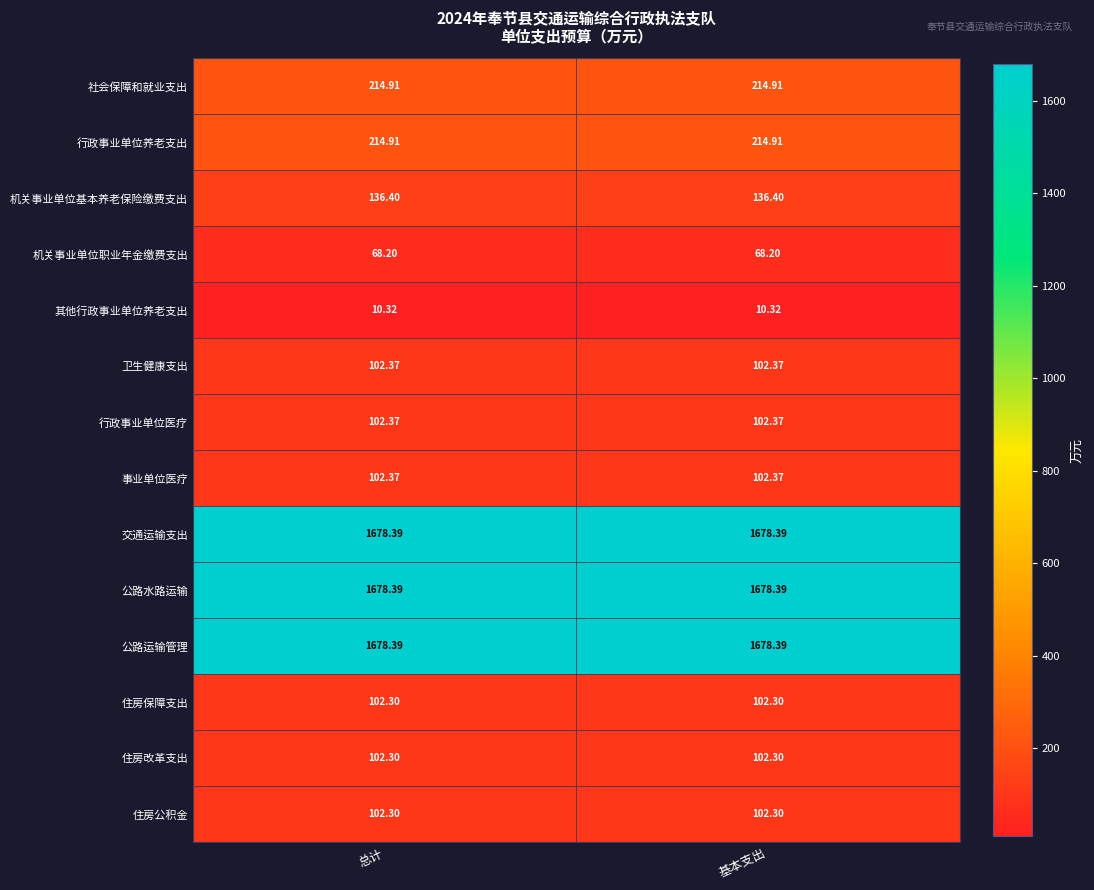

Is the value of 社会保障和就业支出 at 总计 greater than the value of 住房公积金 at 总计?

Yes